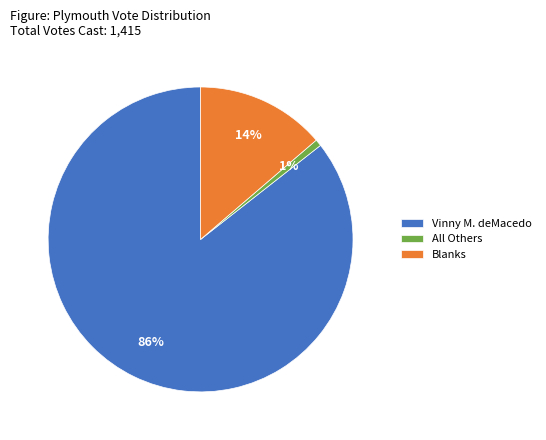

To the nearest percent, what is the combined percentage of All Others and Vinny M. deMacedo?

86%